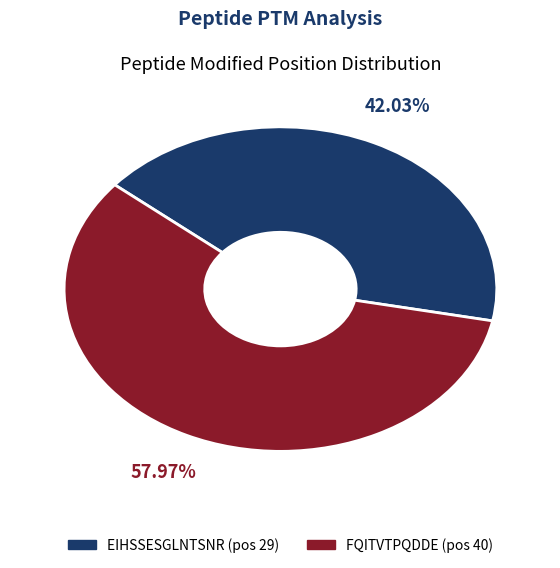

To the nearest percent, what is the average slice percentage?

50%